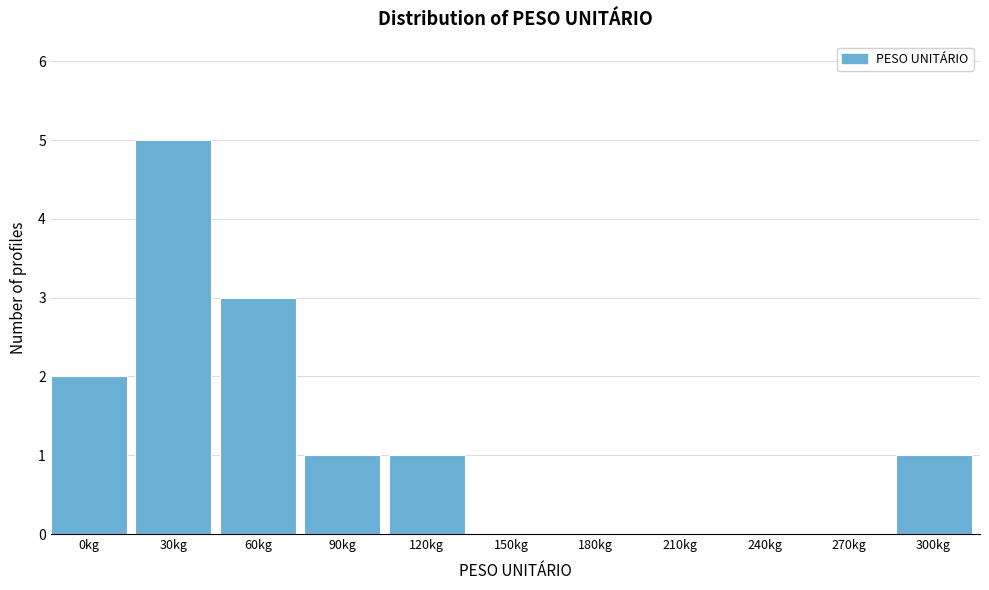

Reading left to right, what are all the values shown in this chart?

0kg=2	30kg=5	60kg=3	90kg=1	120kg=1	150kg=0	180kg=0	210kg=0	240kg=0	270kg=0	300kg=1